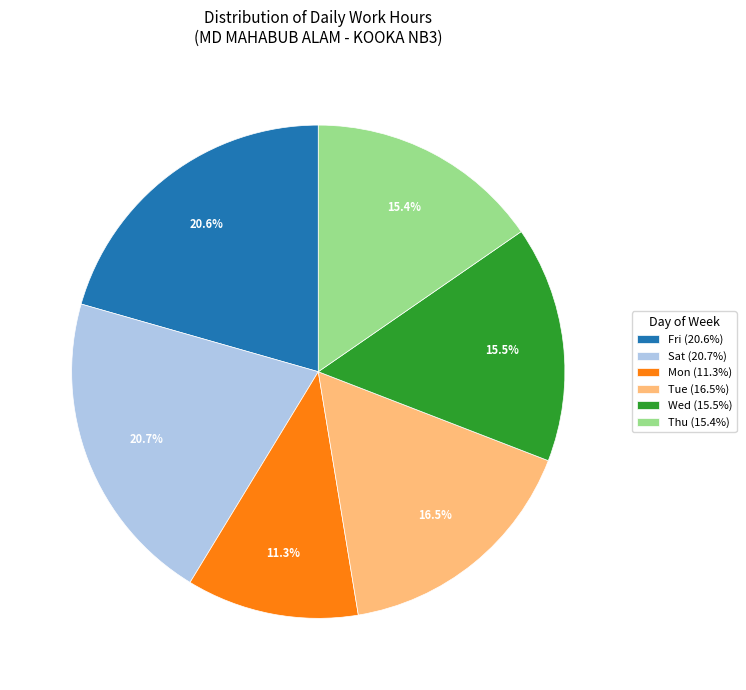

Is there a majority slice in this chart?

No